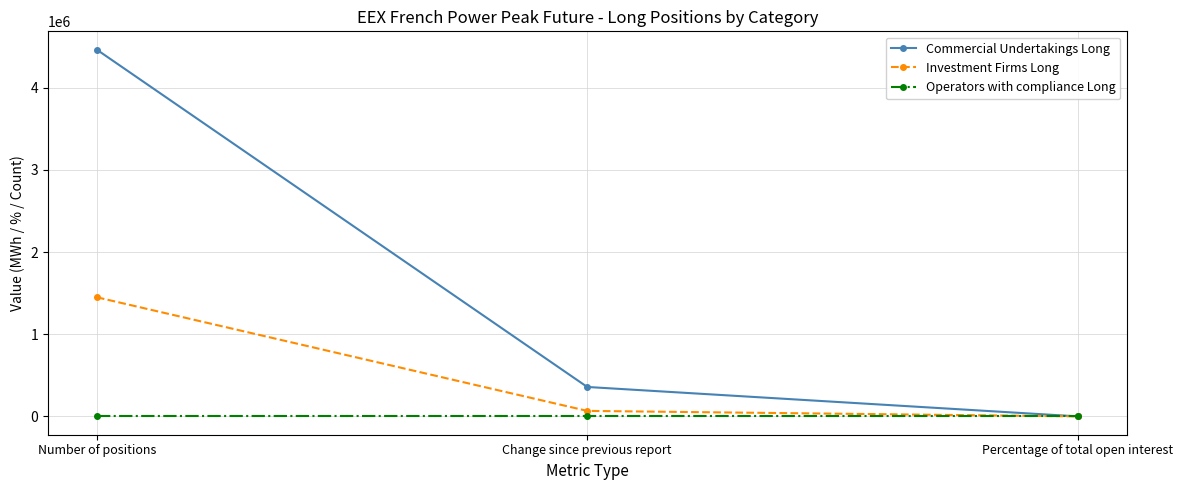

What is the label of the 3rd point from the left?

Percentage of total open interest